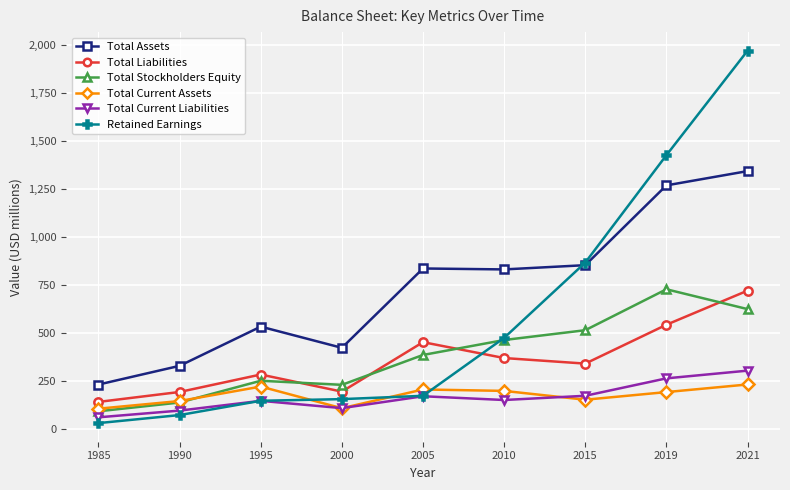

What is the sum of the Total Assets values at 2021 and 2005?

2177.8